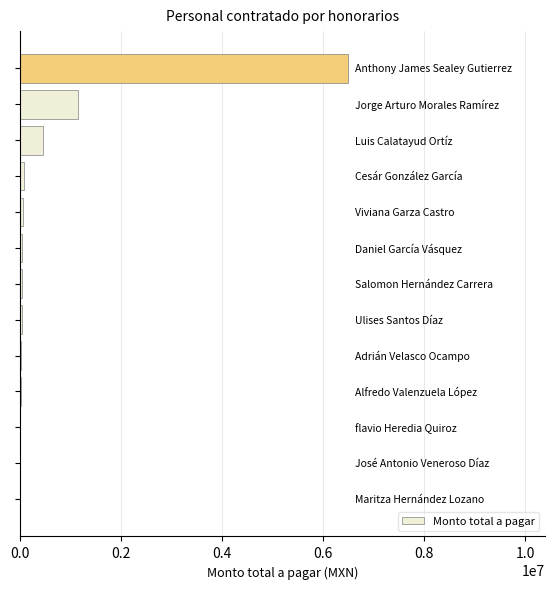

How many data points does each series have?

13